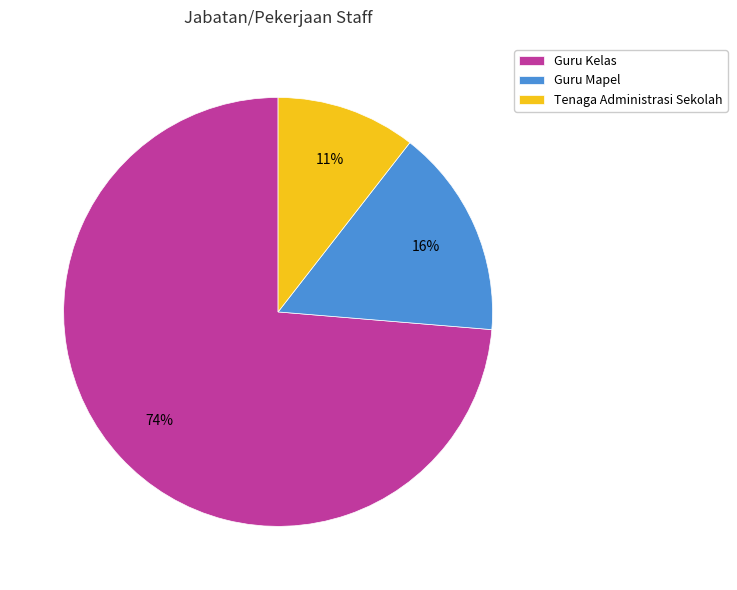

To the nearest percent, what percentage of the pie is Tenaga Administrasi Sekolah?

11%